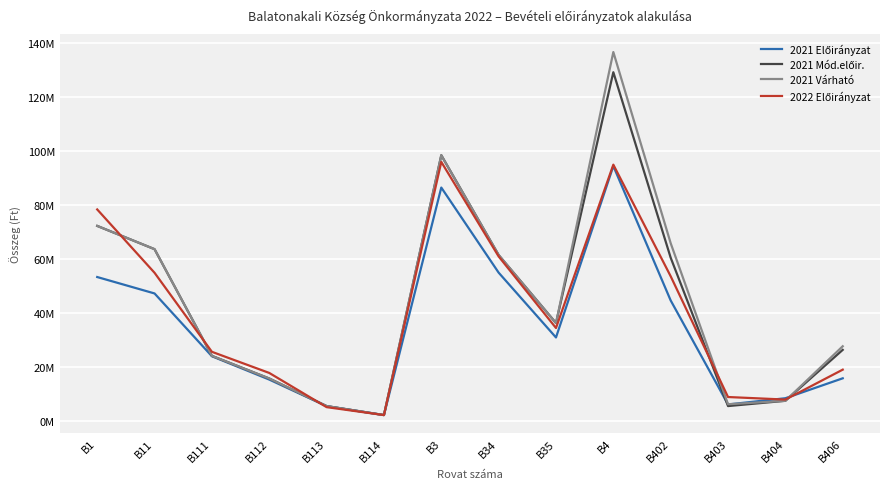

Does the chart display data point markers on the line(s)?

No